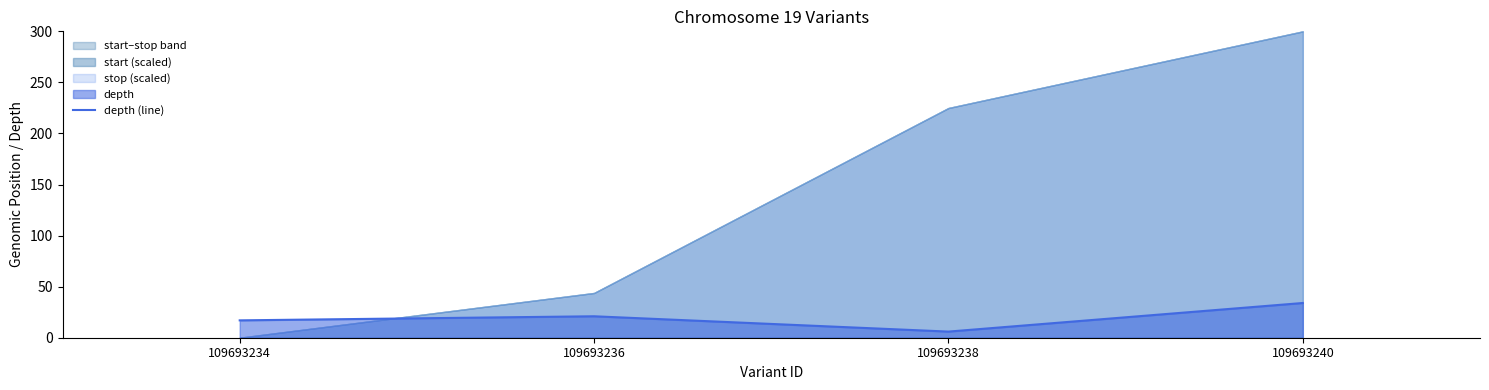

Rank the categories by value from lowest to highest.

109693238, 109693234, 109693236, 109693240